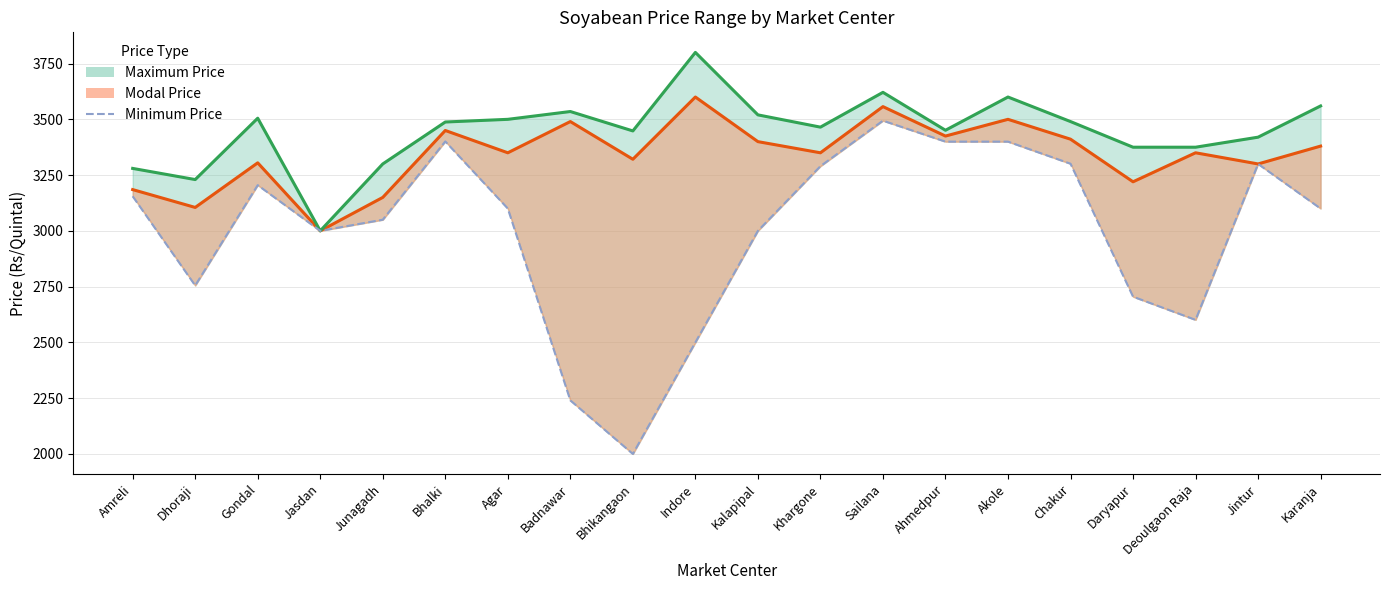

What is the approximate value at Jintur, to the nearest 50?

3300